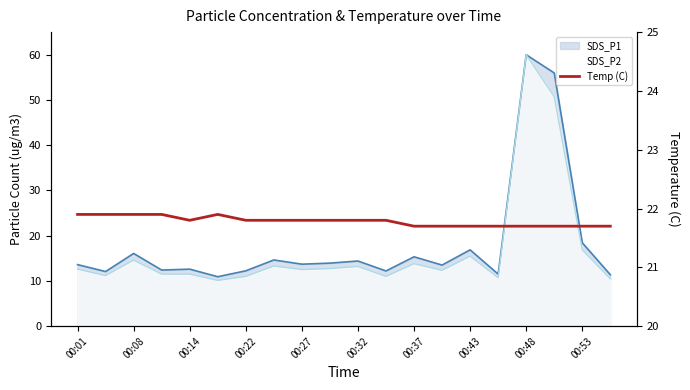

Reading right to left, what are all the values shown in this chart?

21.7	21.7	21.7	21.7	21.7	21.7	21.7	21.7	21.8	21.8	21.8	21.8	21.8	21.8	21.9	21.8	21.9	21.9	21.9	21.9